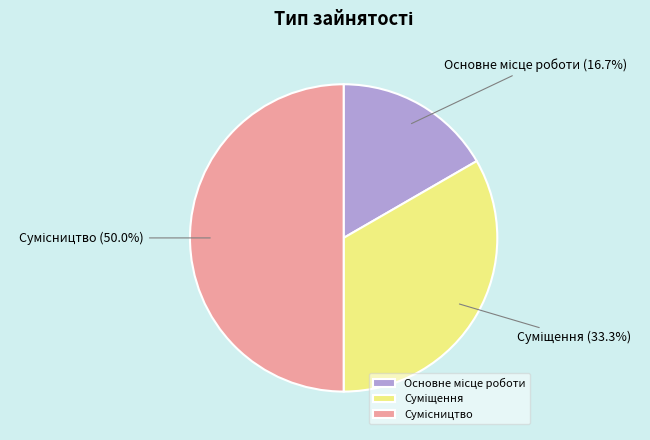

Is there any slice that represents more than half of the pie?

No